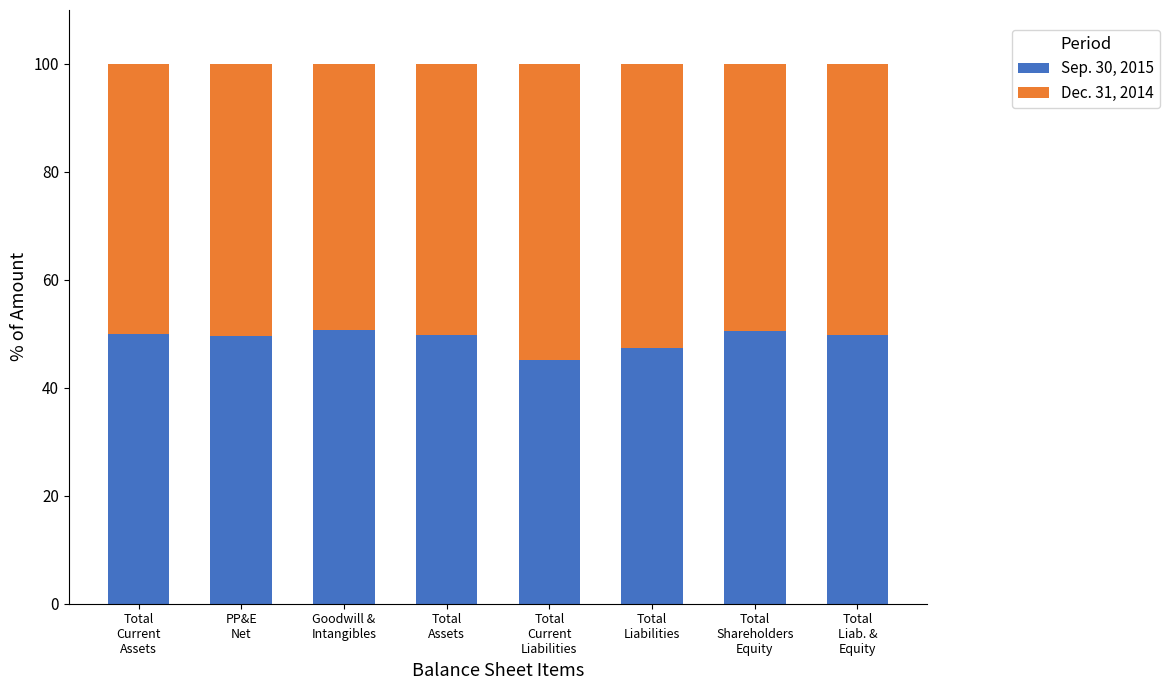

What is the sum of all Sep. 30, 2015 values?

392.9